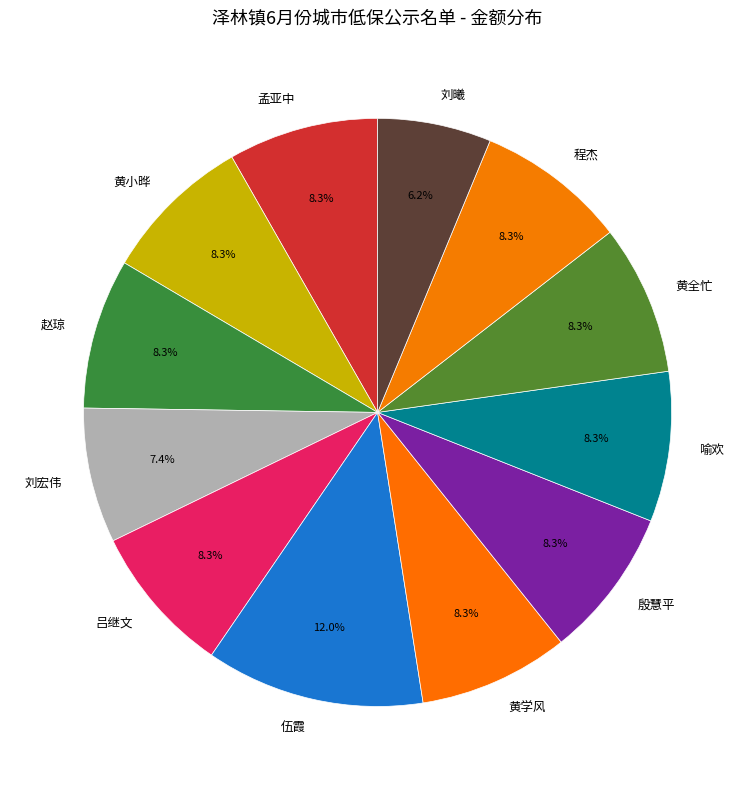

What percentage is the 殷慧平 slice, to the nearest percent?

8%